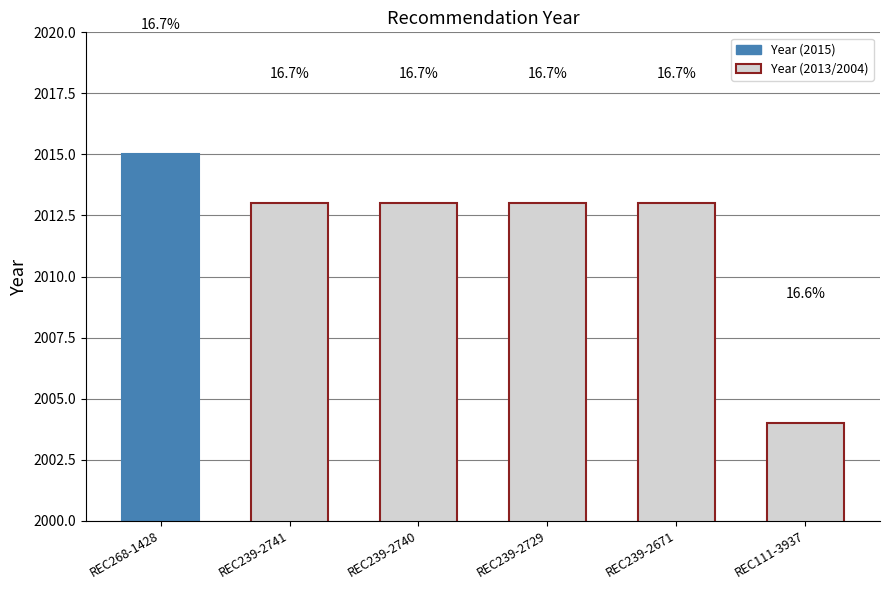

Does the chart contain any negative values?

No